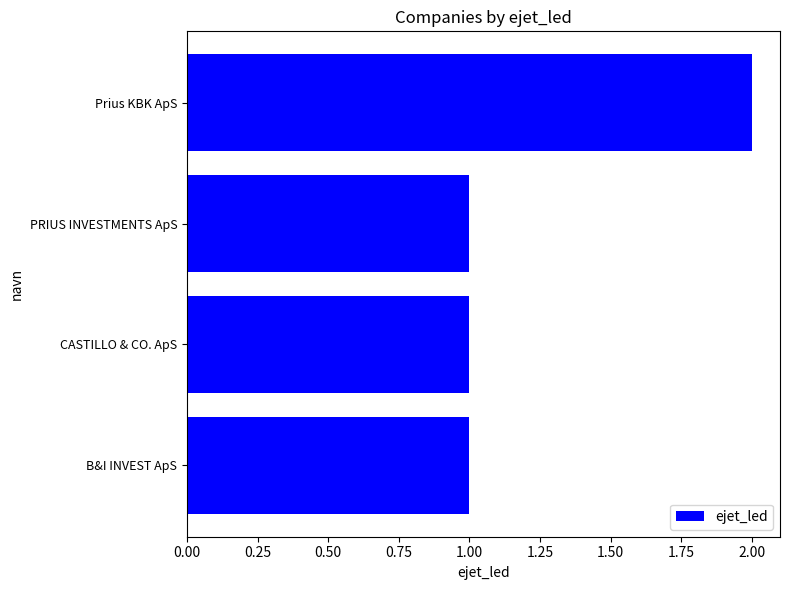

Are the bars grouped side by side (vs. stacked)?

No